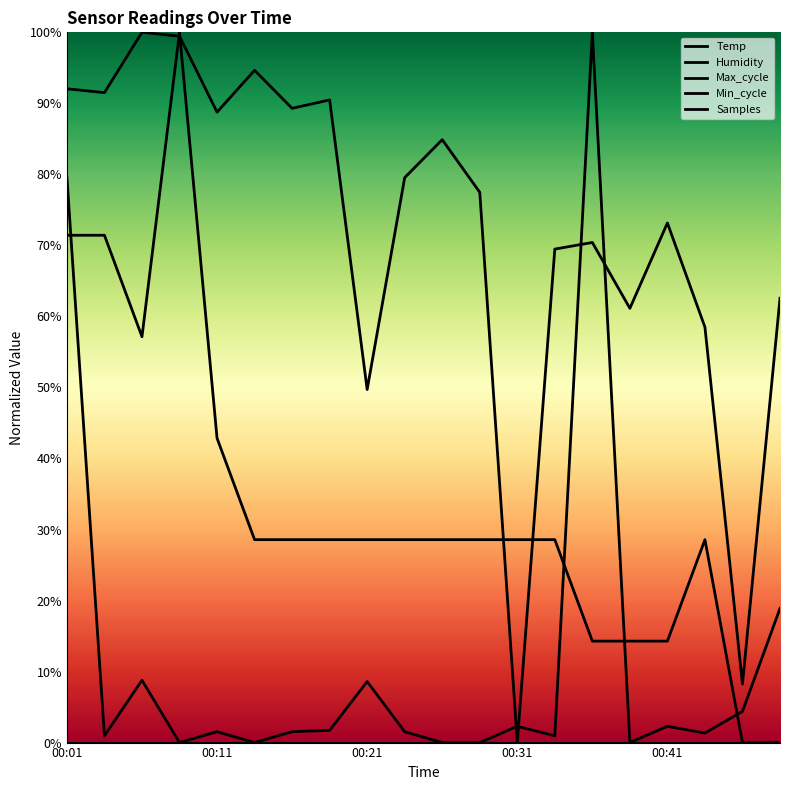

Does the chart have visible grid lines?

No